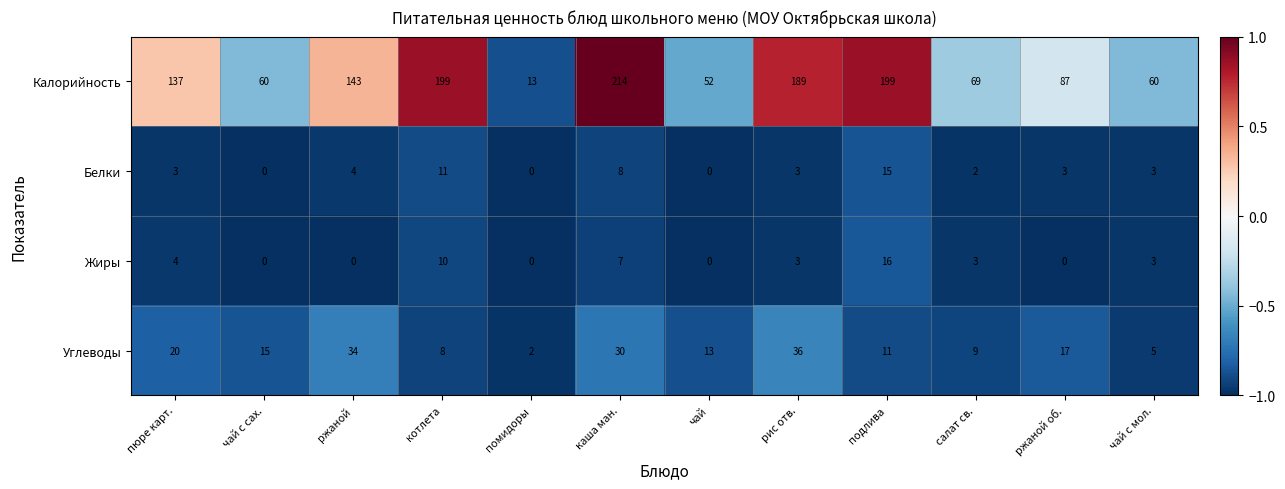

Which series has the largest total across all categories?

Калорийность